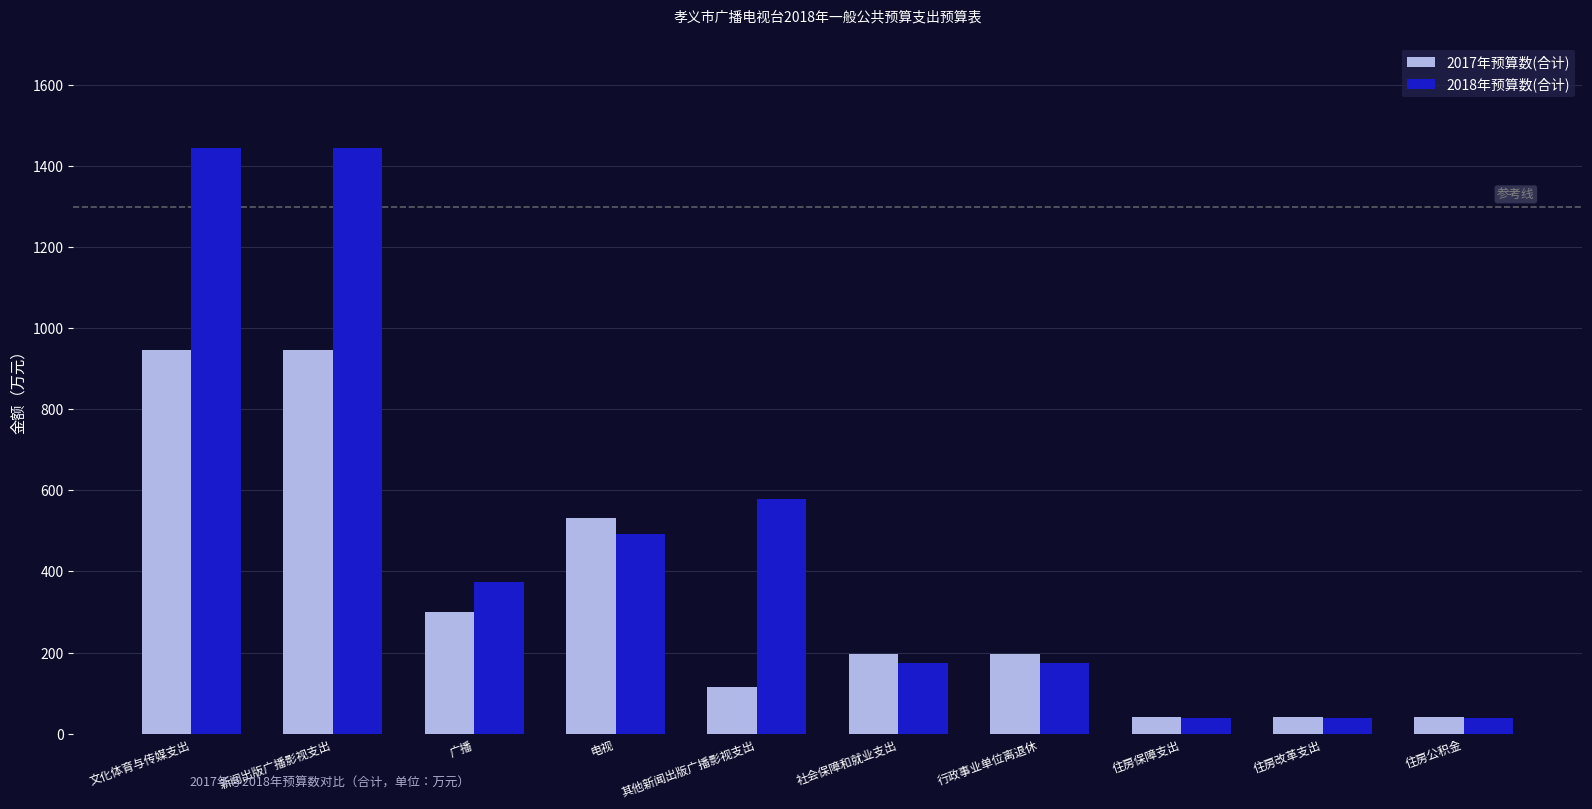

How many bars are there in each group?

2